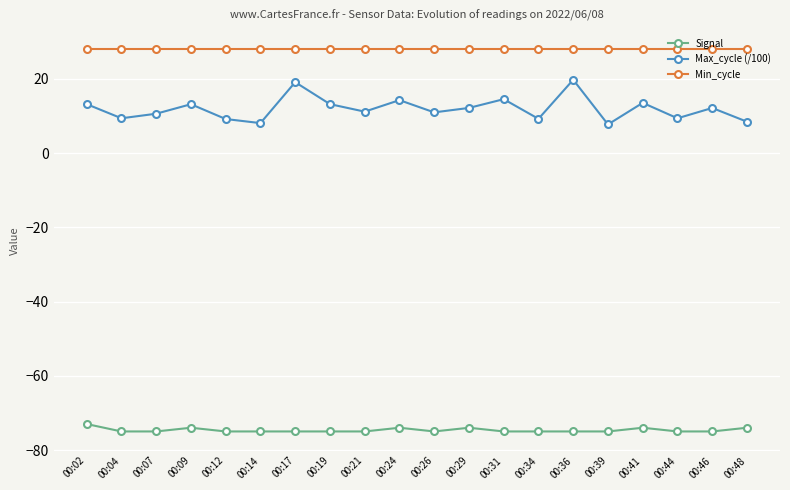

Which series has the largest total across all categories?

Min_cycle